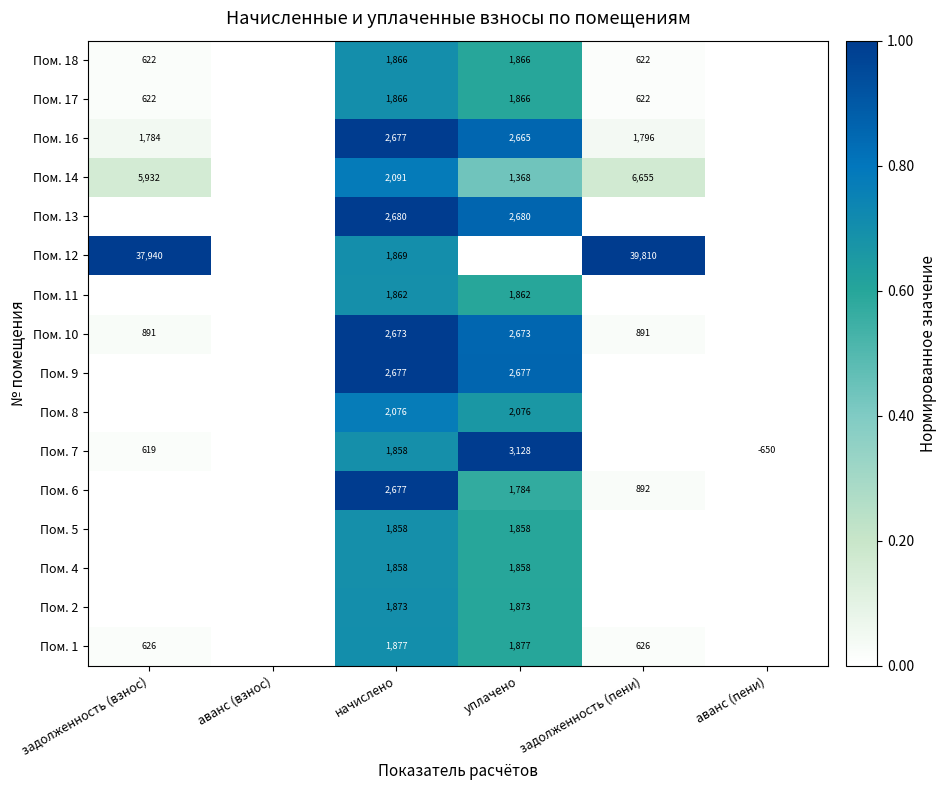

Is the value of Пом. 10 at задолженность (пени) greater than the value of Пом. 18 at задолженность (взнос)?

Yes